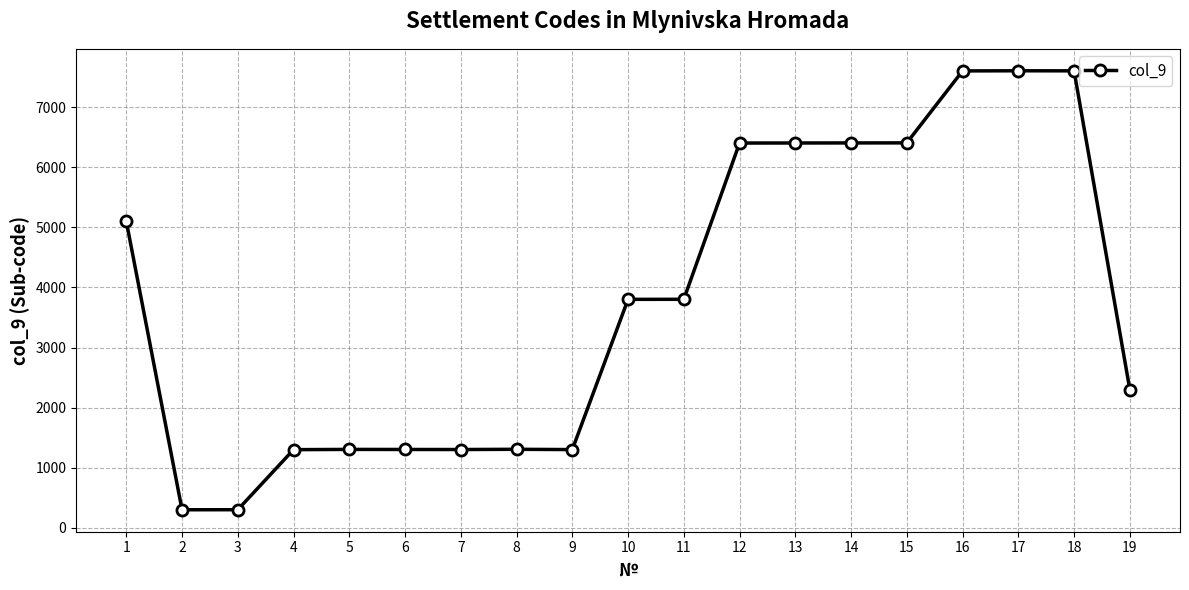

Is it true that the value at 7 is 1303?

True